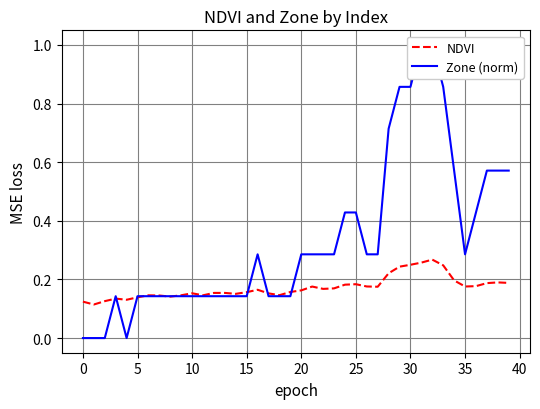

What is the difference between the maximum and minimum values in the Zone (norm) series?

1.0